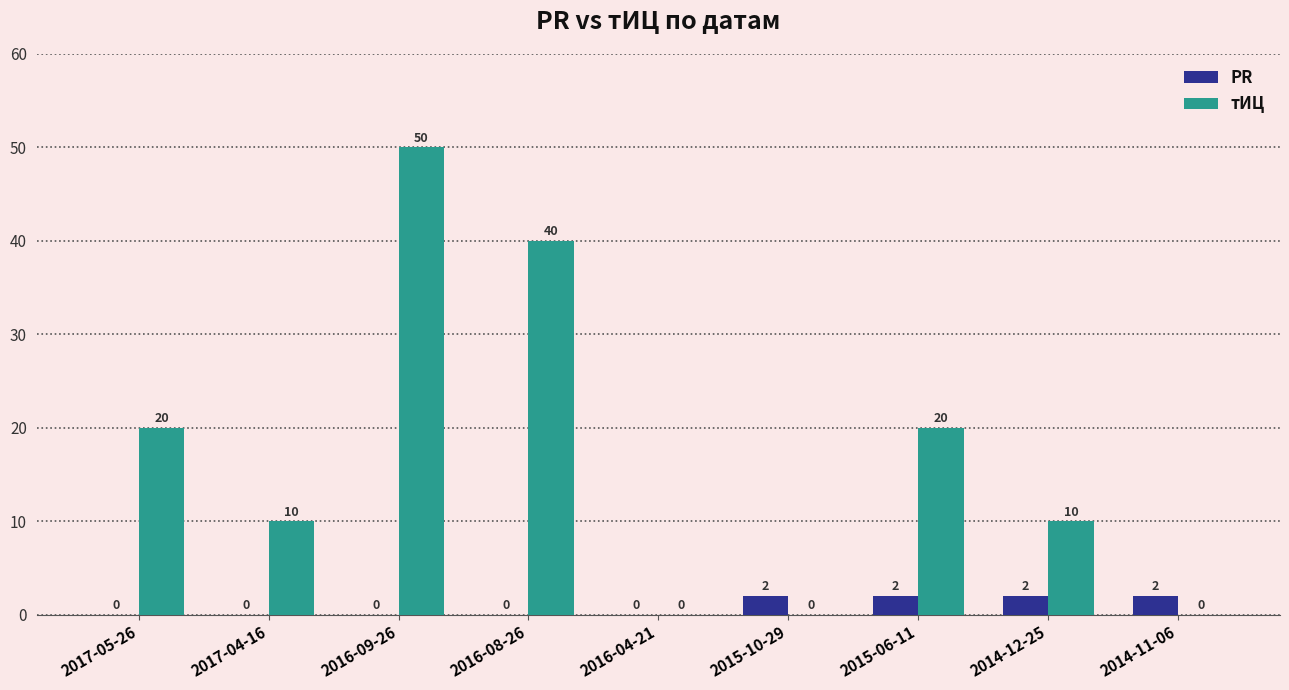

How many groups of bars are there?

9